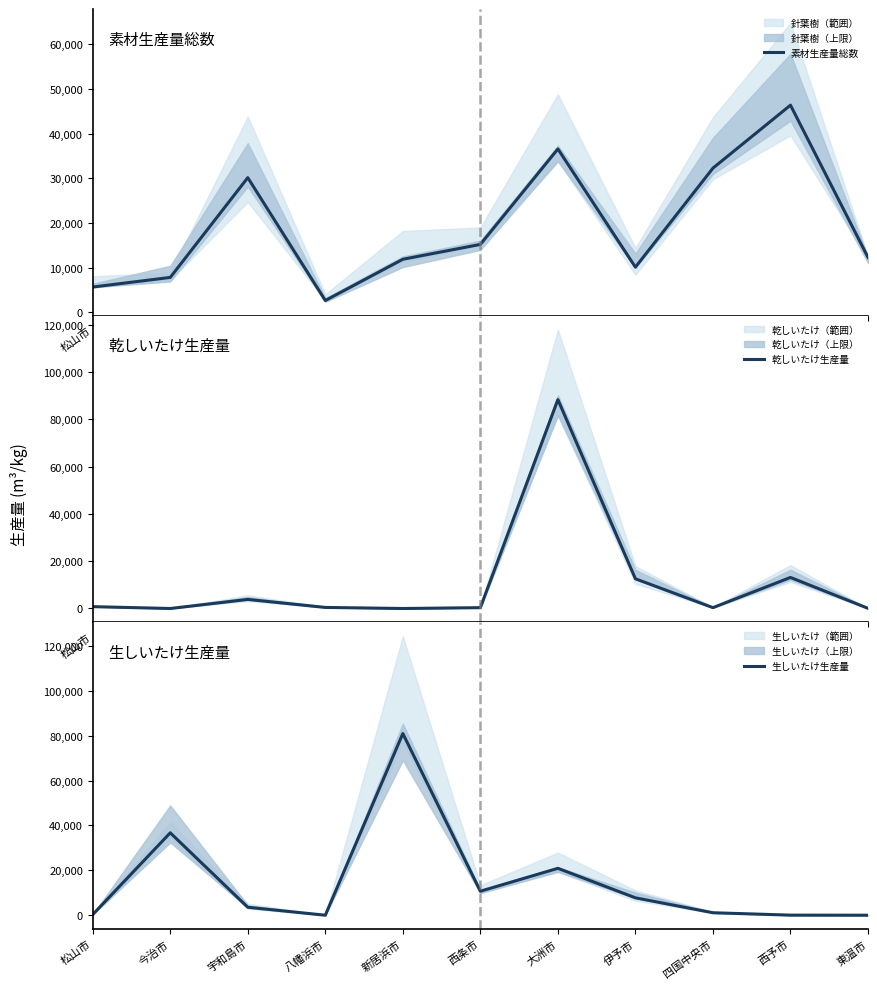

What is the sum of the 素材生産量総数 values at 大洲市 and 今治市?

44343